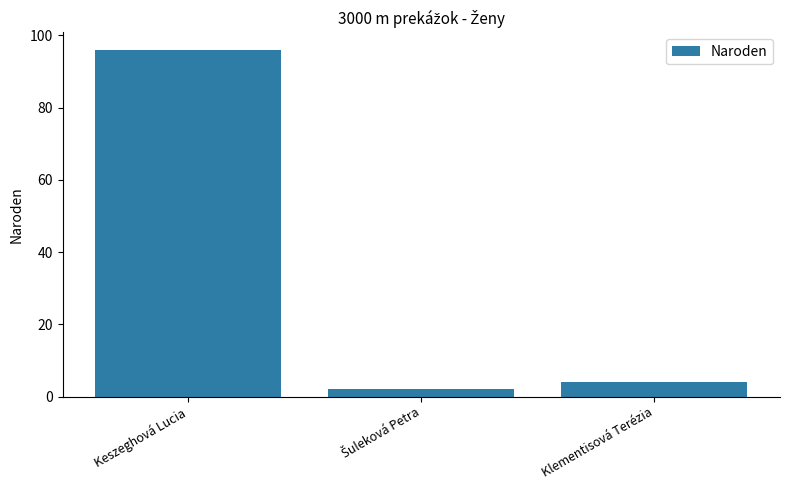

What is the change in value from Keszeghová Lucia to Klementisová Terézia?

-92